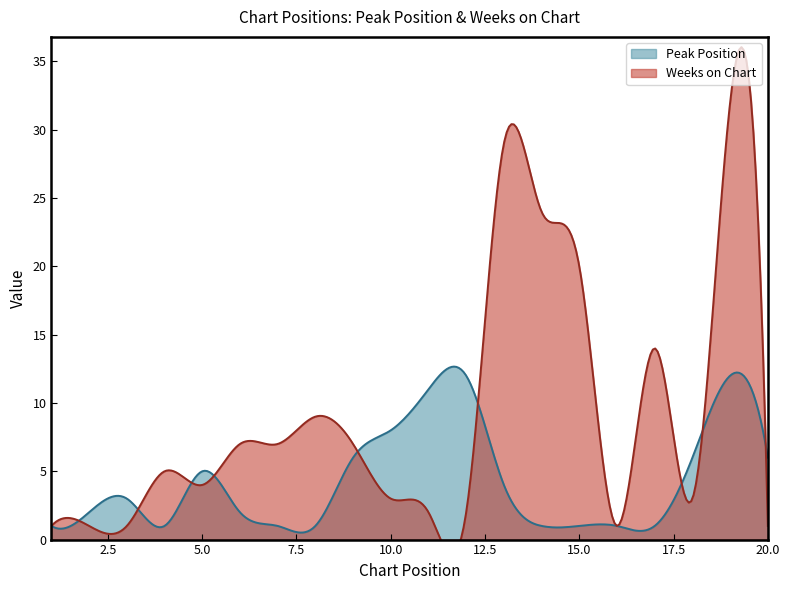

Which series has the largest total across all categories?

Weeks on Chart